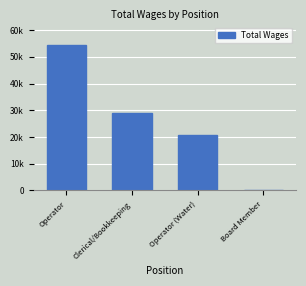

Reading left to right, what are all the values shown in this chart?

Operator=54349	Clerical/Bookkeeping=28969	Operator (Water)=20907	Board Member=0